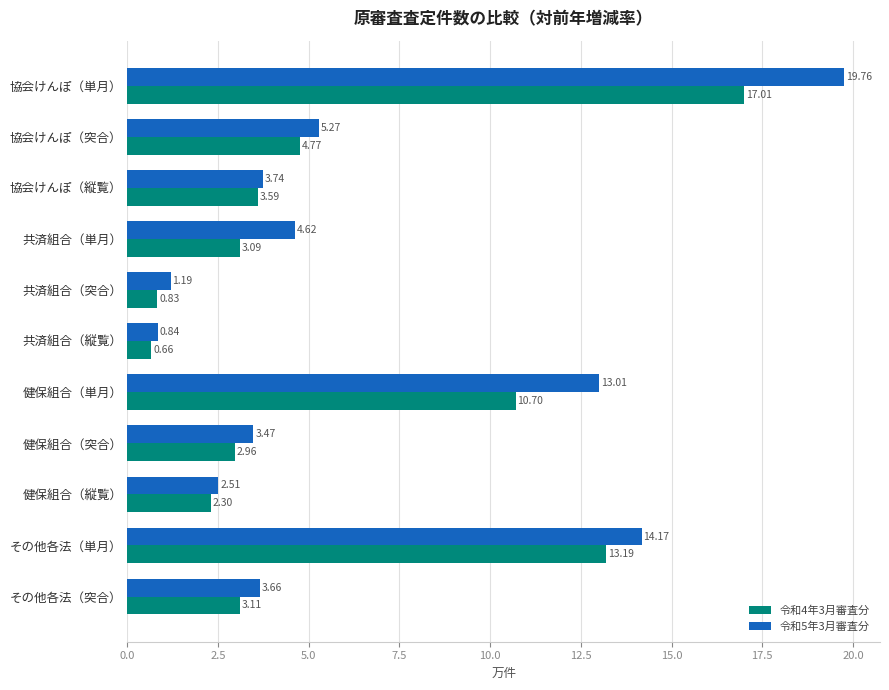

Which series has the largest range (max minus min)?

令和5年3月審査分